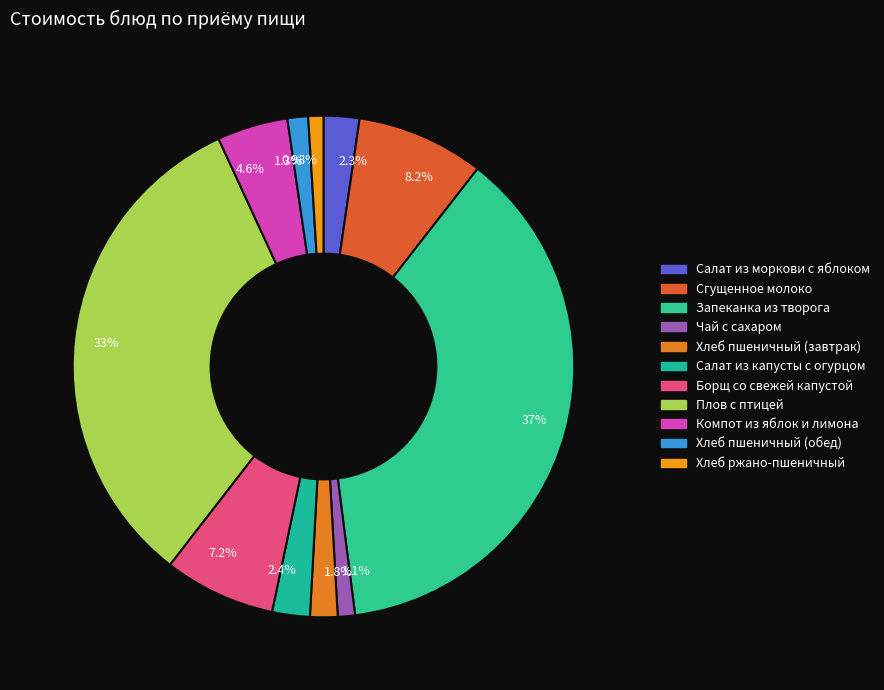

The Сгущенное молоко slice represents 8% of the pie. True or false?

True